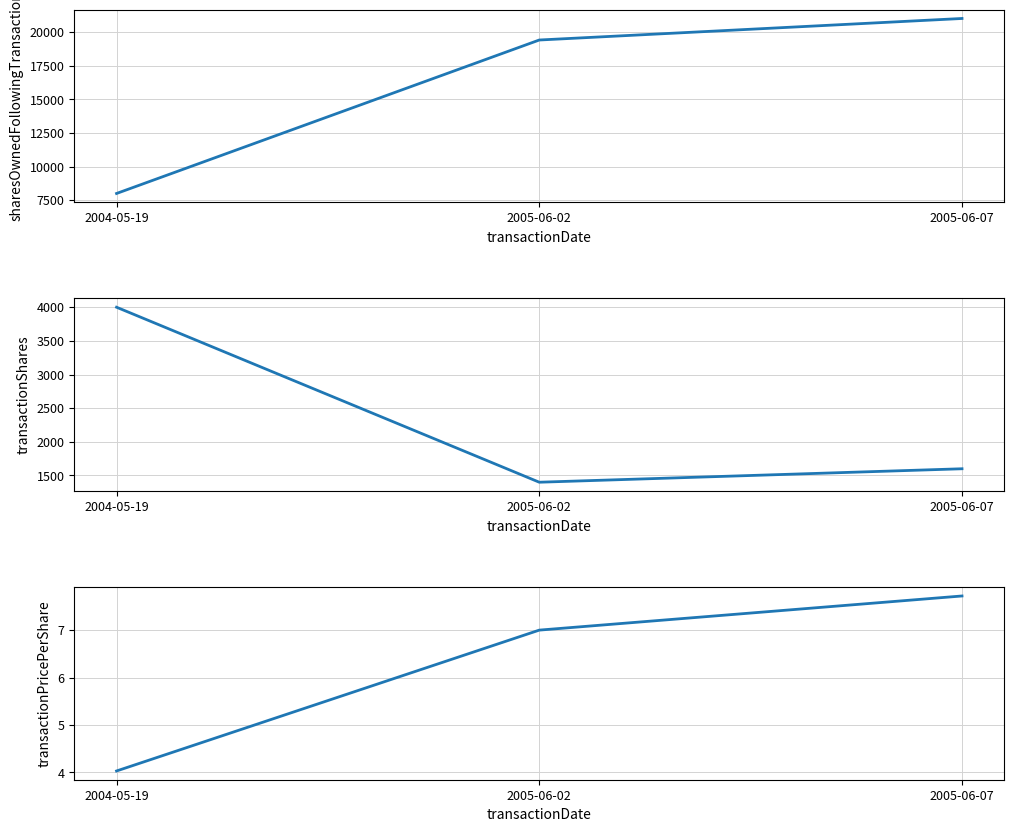

Between 2004-05-19 and 2005-06-02, which series saw the biggest shift?

sharesOwnedFollowingTransaction